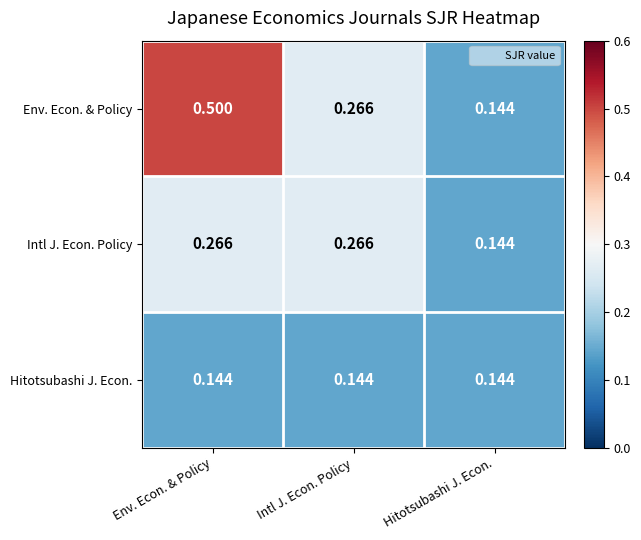

Which category has the highest value across all series?

Env. Econ. & Policy